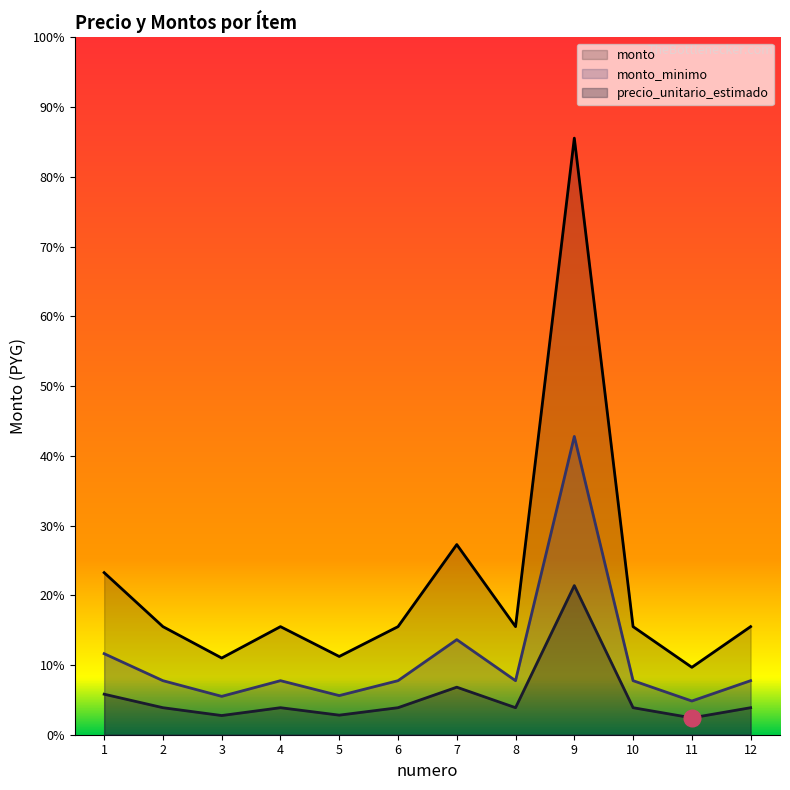

In monto, how many points are higher than both neighbors (excluding endpoints)?

3